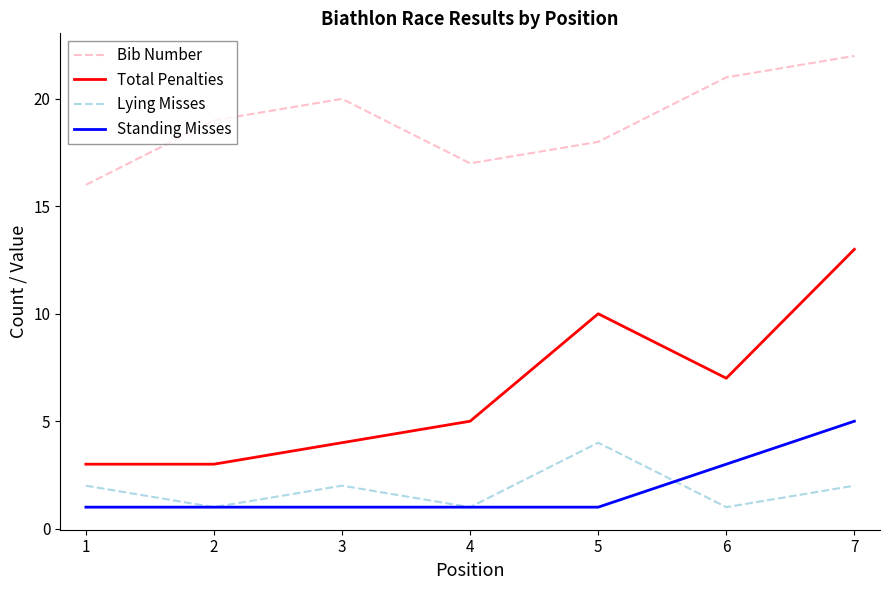

True or false: Bib Number has more than 1 interior local peaks.

False